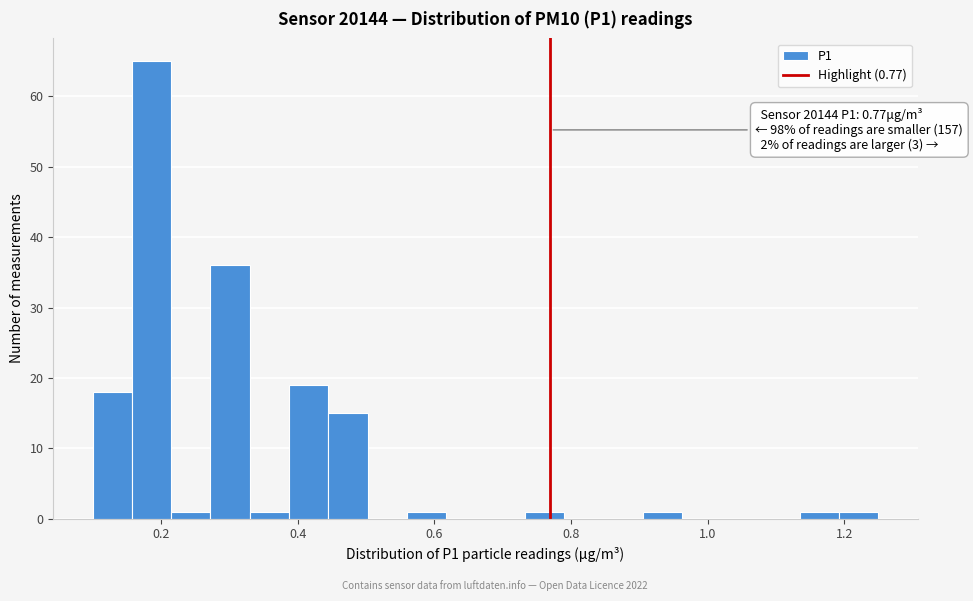

Around what value on the x-axis is the tallest bar? Give the approximate position of its centre, as read against the axis.

0.18